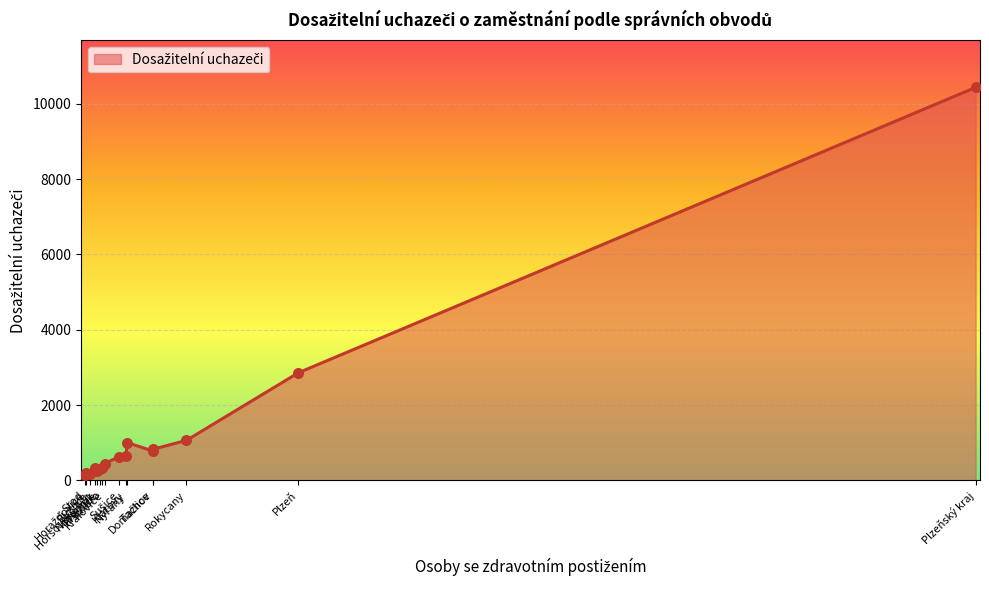

What is the difference between the maximum and minimum values?

10287